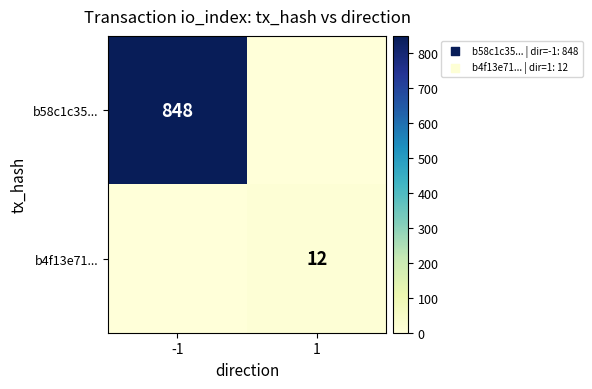

Which has a higher value, -1 or 1?

-1